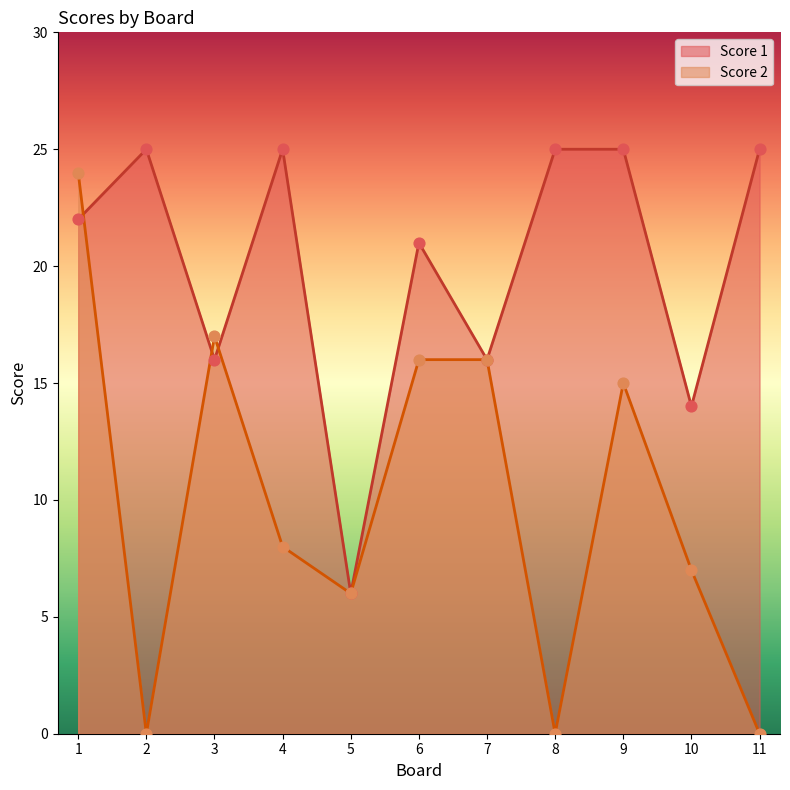

Which series has the largest total across all categories?

Score 1